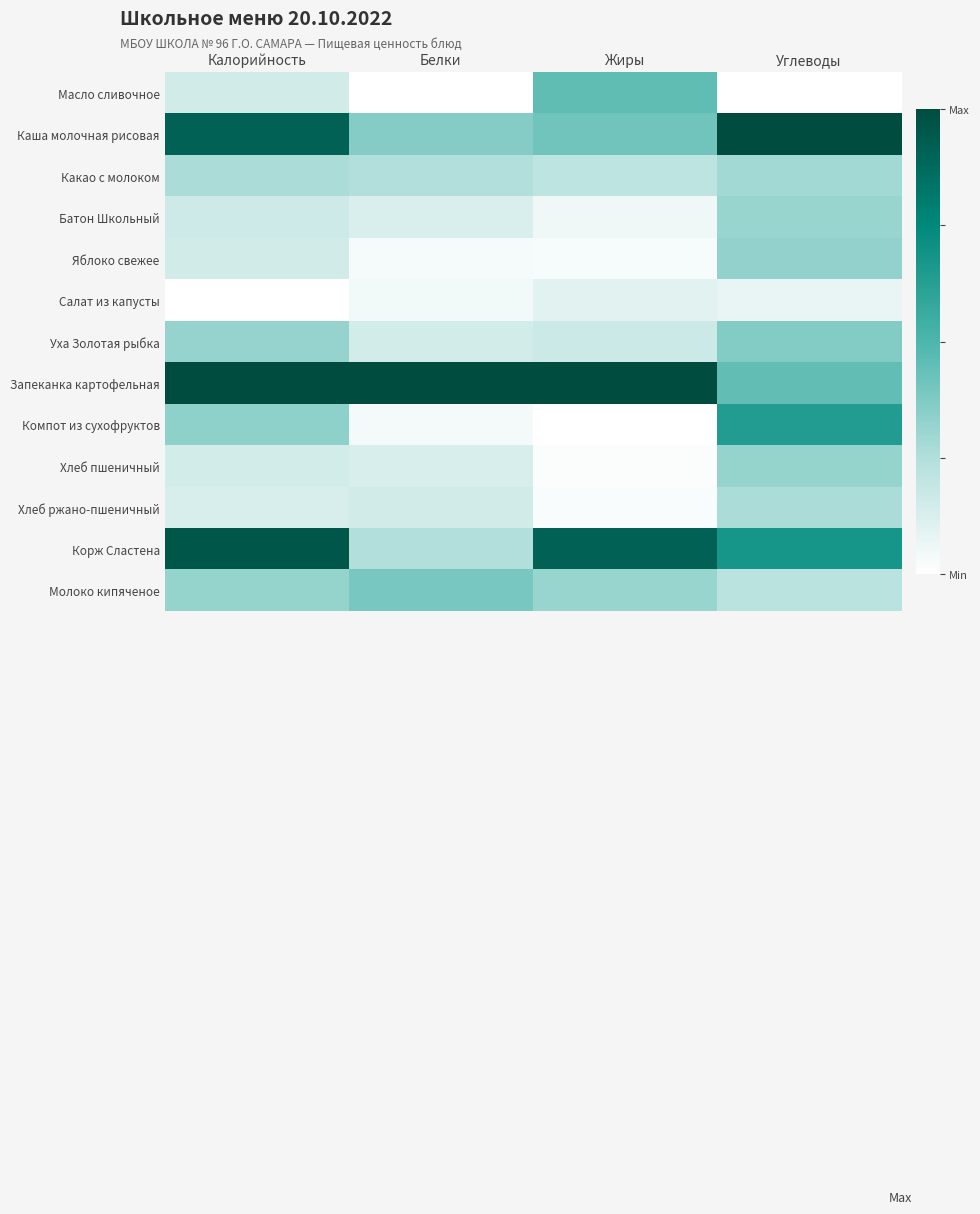

What is the maximum value shown in the chart?

1.0